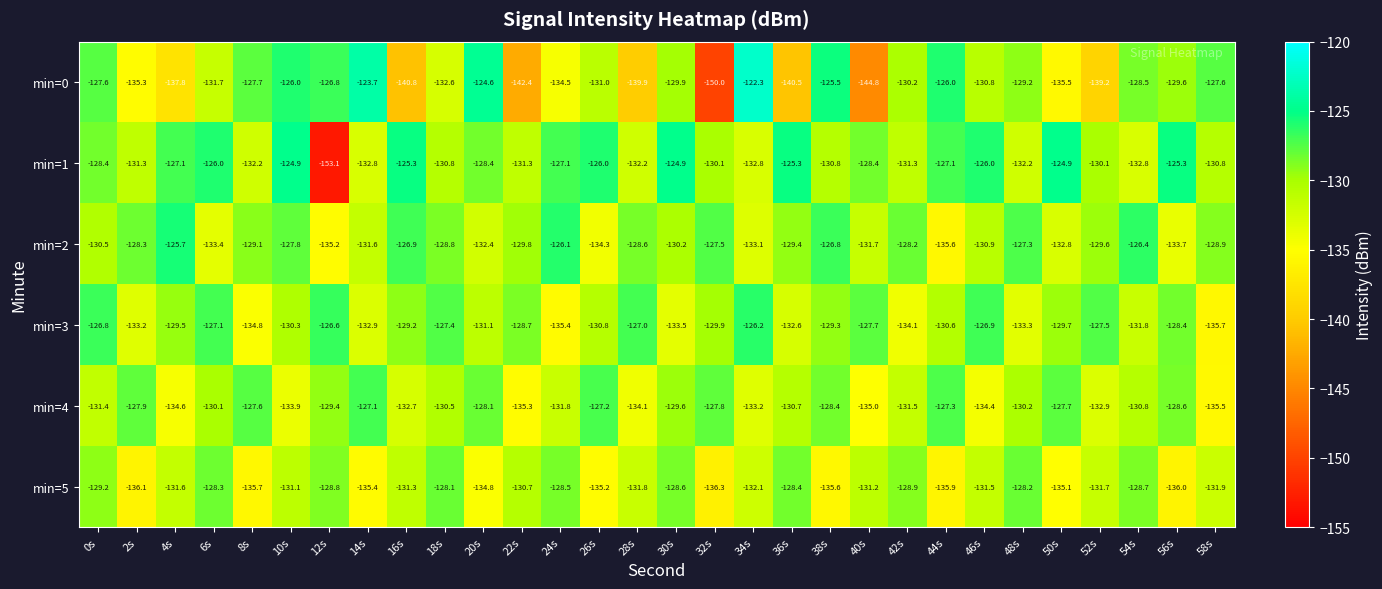

At 46s, list the series in order from largest to smallest.

min=1, min=3, min=0, min=2, min=5, min=4